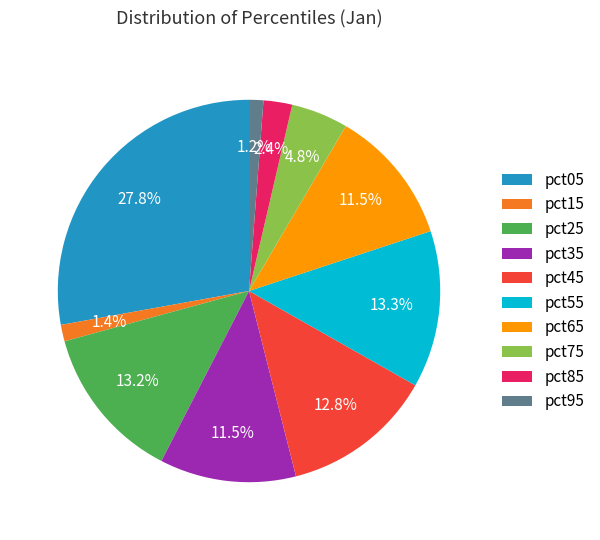

To the nearest percent, what percentage of the pie is pct55?

13%